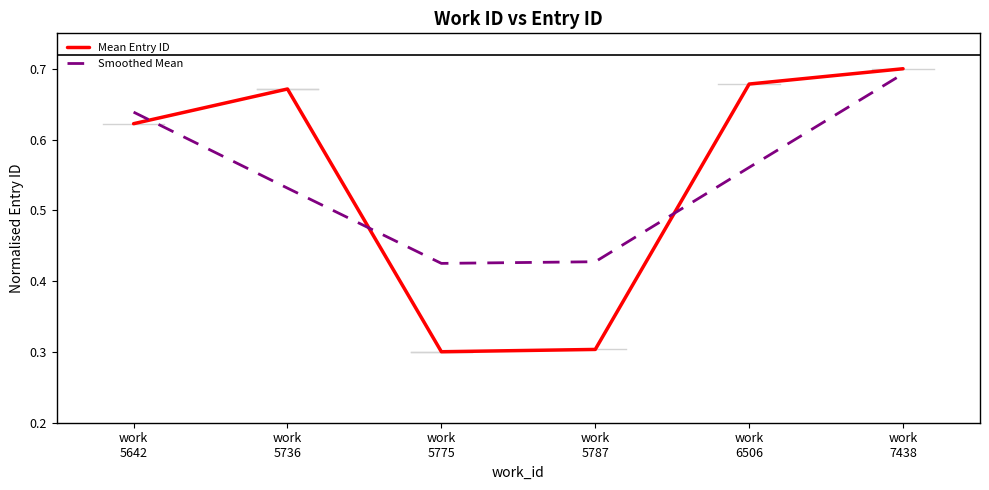

Count the Mean Entry ID values in the range 0 to 1.

6